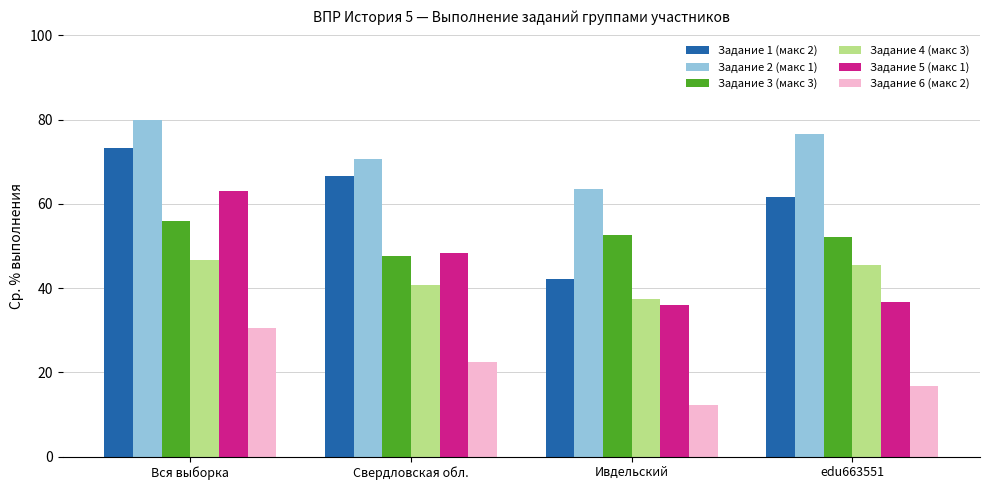

What is the sum of the Задание 3 (макс 3) values at Вся выборка and Свердловская обл.?

103.6